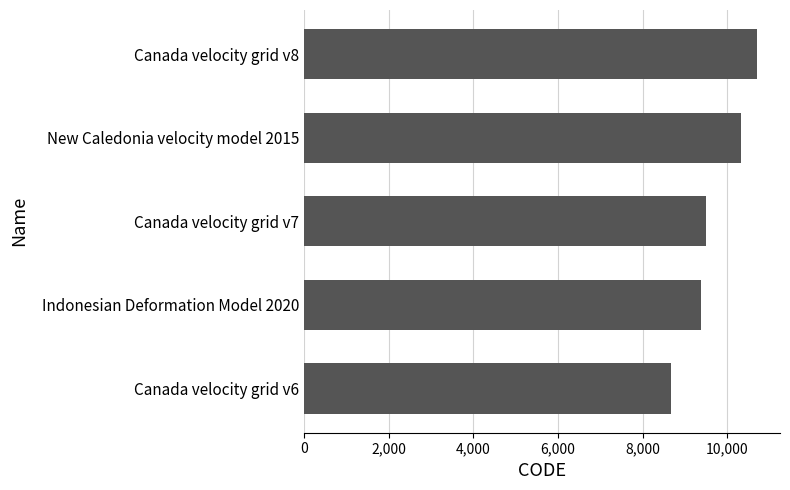

What is the change in value from Canada velocity grid v6 to Indonesian Deformation Model 2020?

+699